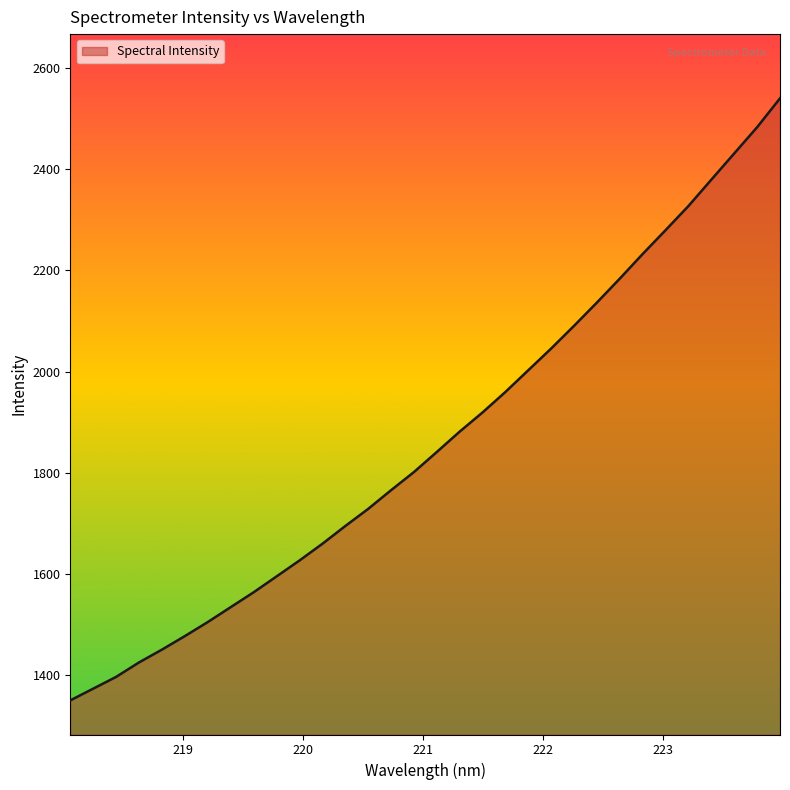

What is the maximum value shown in the chart?

2540.3